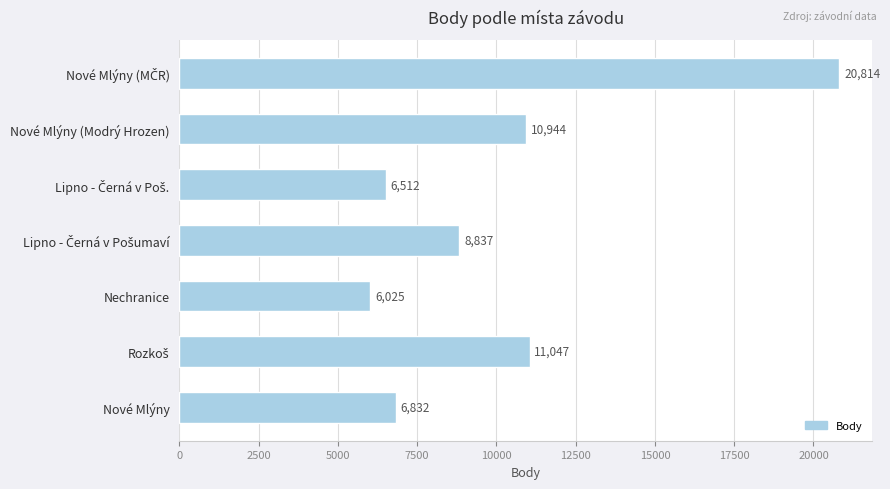

What is the change in value from Nové Mlýny to Nechranice?

-807